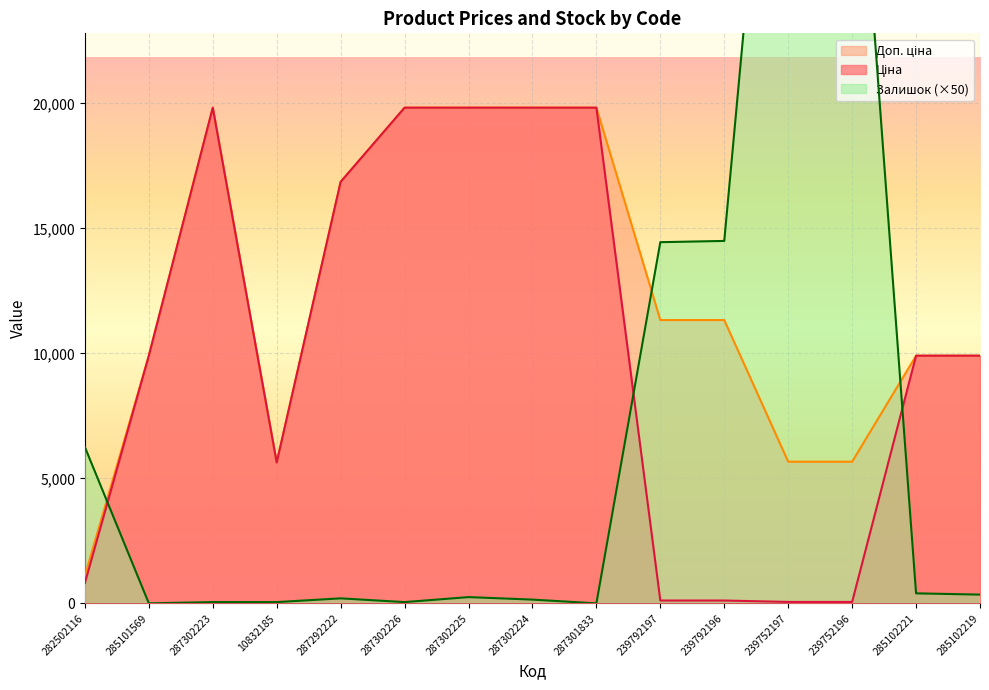

Which series reaches the minimum Y coordinate?

Залишок